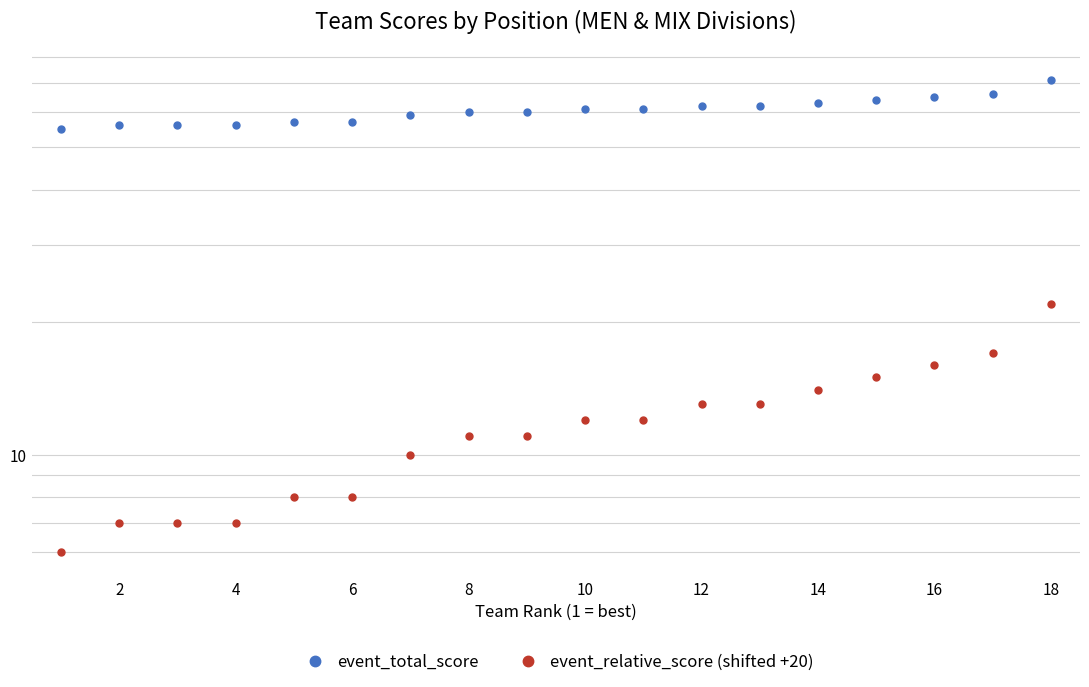

Reading left to right, list all the values displayed in this chart.

event_total_score: 55	56	56	56	57	57	59	60	60	61	61	62	62	63	64	65	66	71
event_relative_score (shifted +20): 6	7	7	7	8	8	10	11	11	12	12	13	13	14	15	16	17	22